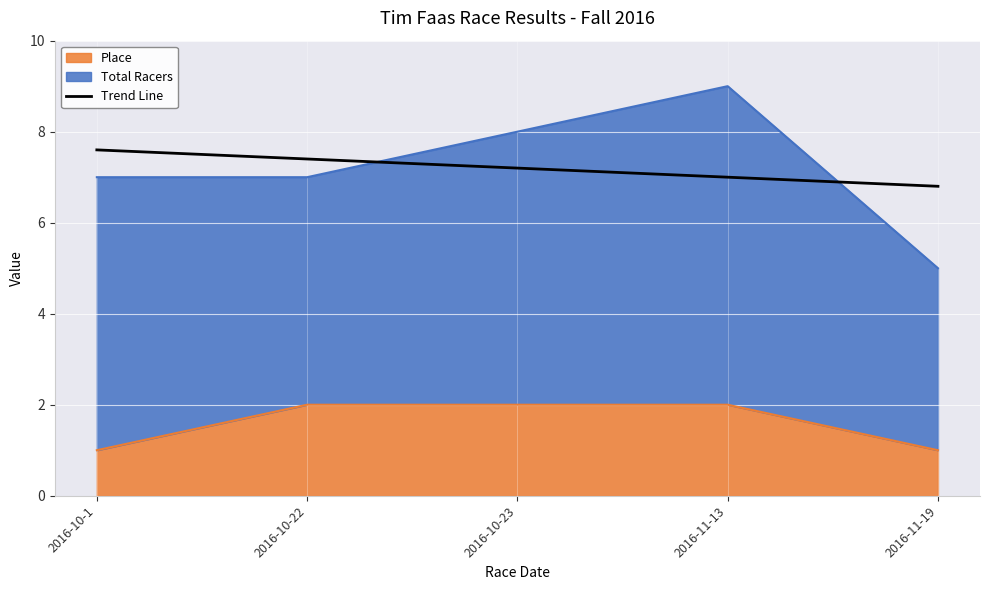

Where does the data first go above 7?

2016-10-1